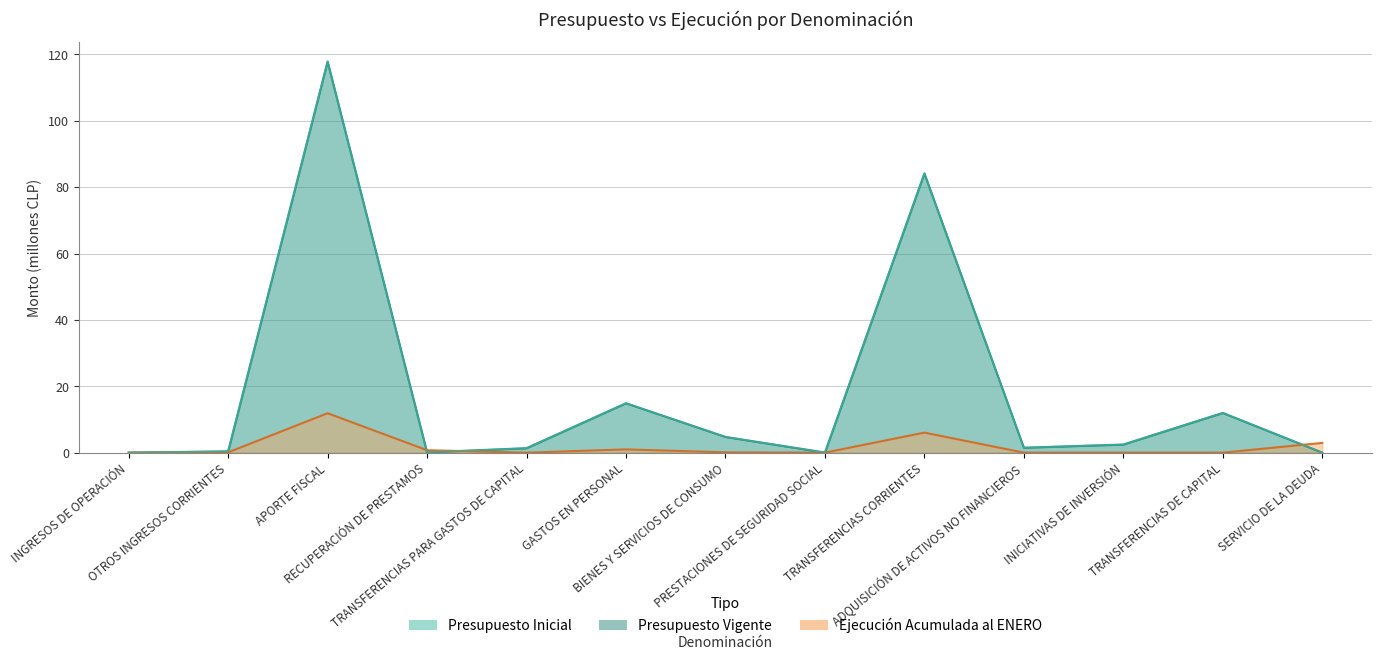

At which label does Presupuesto Vigente first exceed 1?

APORTE FISCAL